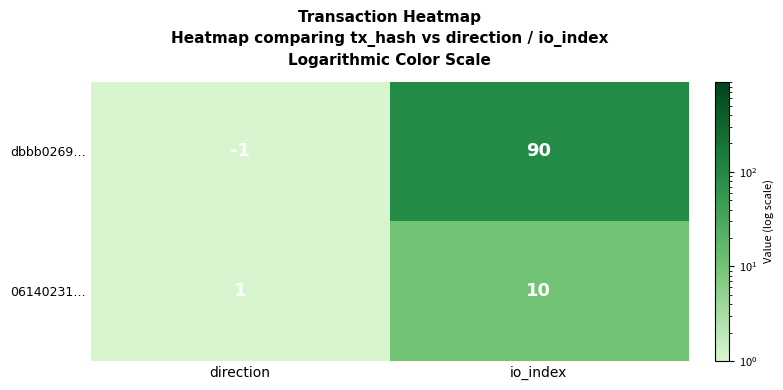

The value of 06140231… at direction is 2. True or false?

False